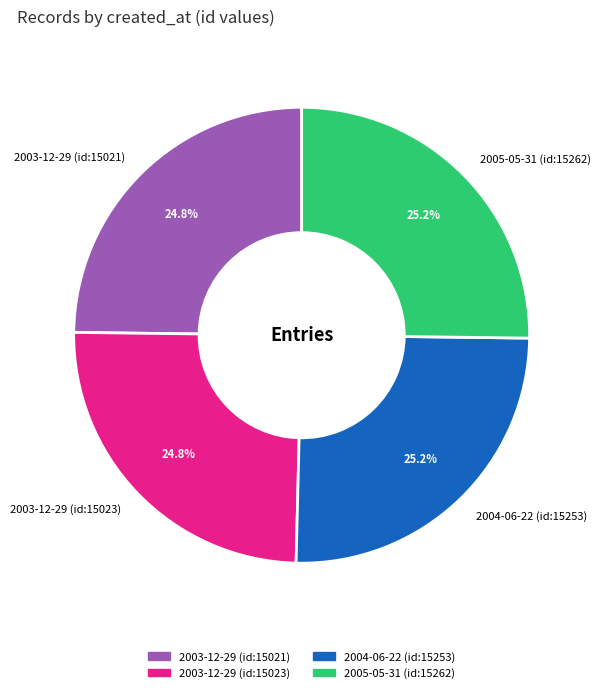

What percentage do 2003-12-29 (id:15023) and 2004-06-22 (id:15253) together represent?

50.0%